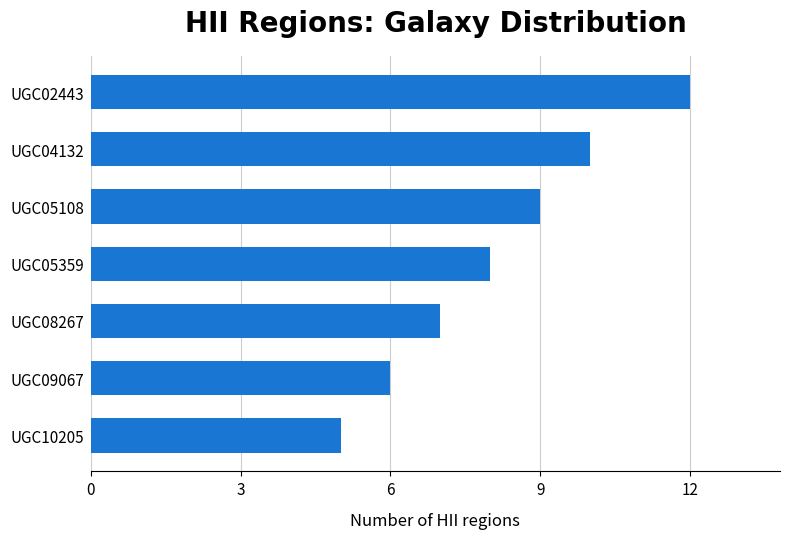

What is the ratio of the value at UGC09067 to the value at UGC04132?

0.6